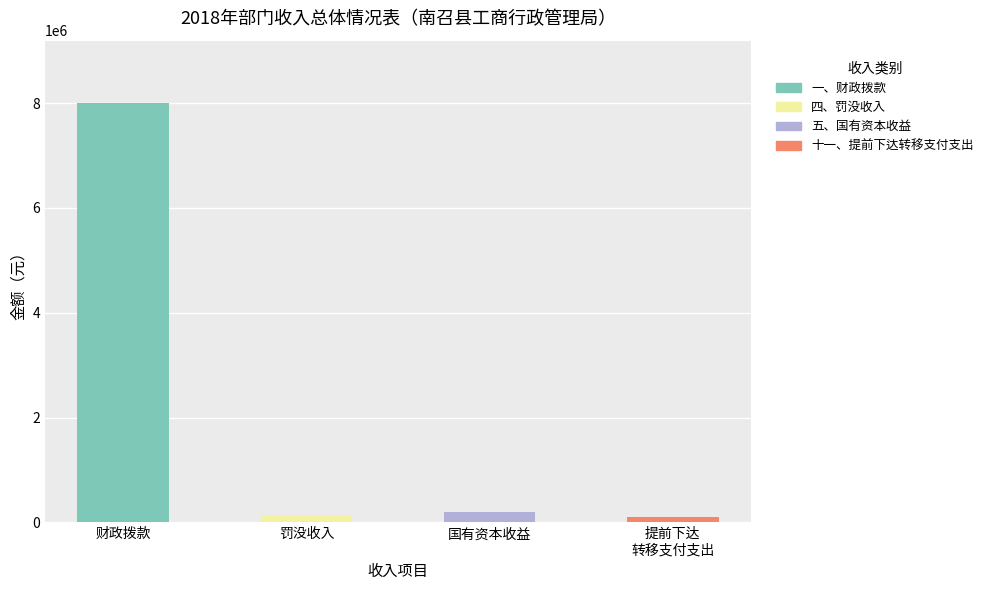

What is the label of the 4th bar from the left?

十一、提前下达转移支付支出